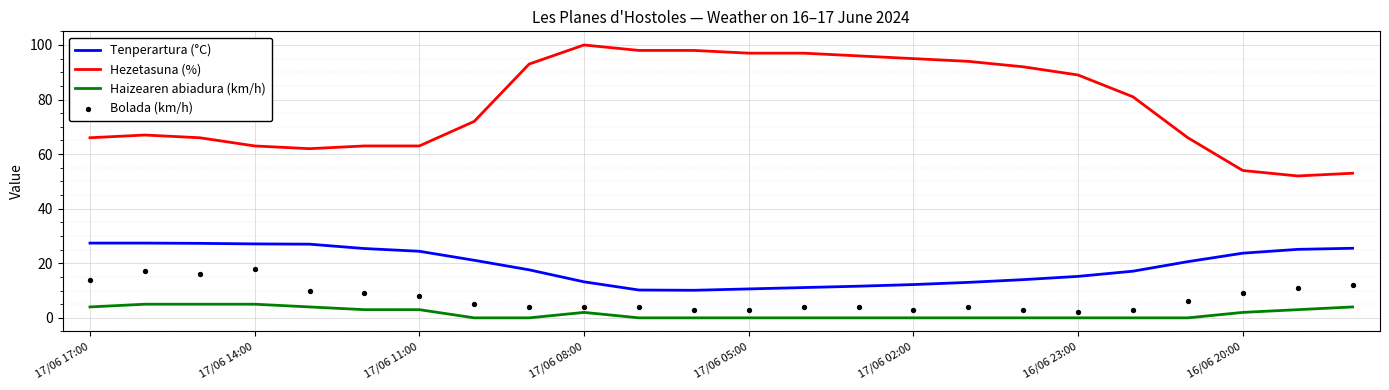

Is it true that Tenperartura (°C) equals 13.2 at 17/06 14:00?

False